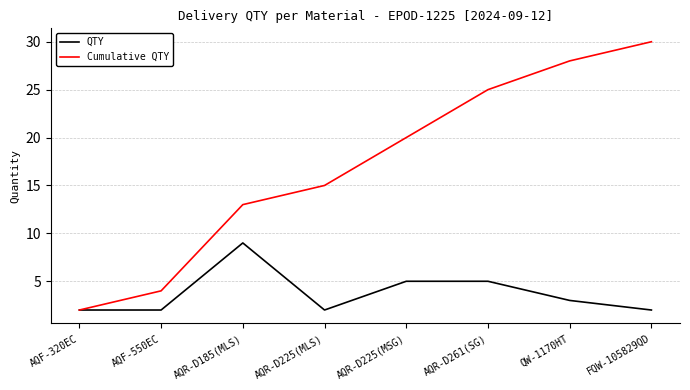

True or false: Cumulative QTY has more than 1 interior local peaks.

False